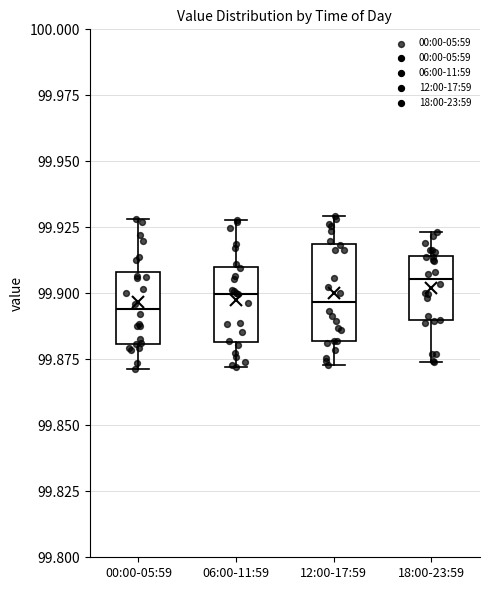

Reading left to right, read every box against the y-axis: the position of its median line, the range the box covers, and the ends of its whiskers. The values are not printed on the chart, so give them approximately, as read against the axis.

00:00-05:59: median 99.895, box 99.880 to 99.910, whiskers 99.870 to 99.930
06:00-11:59: median 99.900, box 99.880 to 99.910, whiskers 99.870 to 99.930
12:00-17:59: median 99.895, box 99.880 to 99.920, whiskers 99.875 to 99.930
18:00-23:59: median 99.905, box 99.890 to 99.915, whiskers 99.875 to 99.925